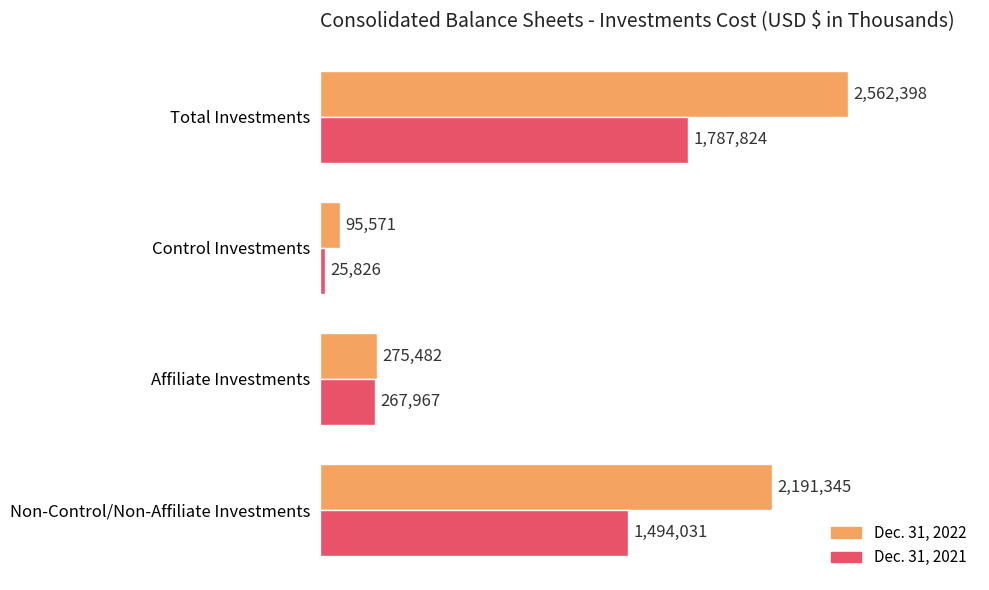

What are all the series names shown in the legend?

Dec. 31, 2022, Dec. 31, 2021